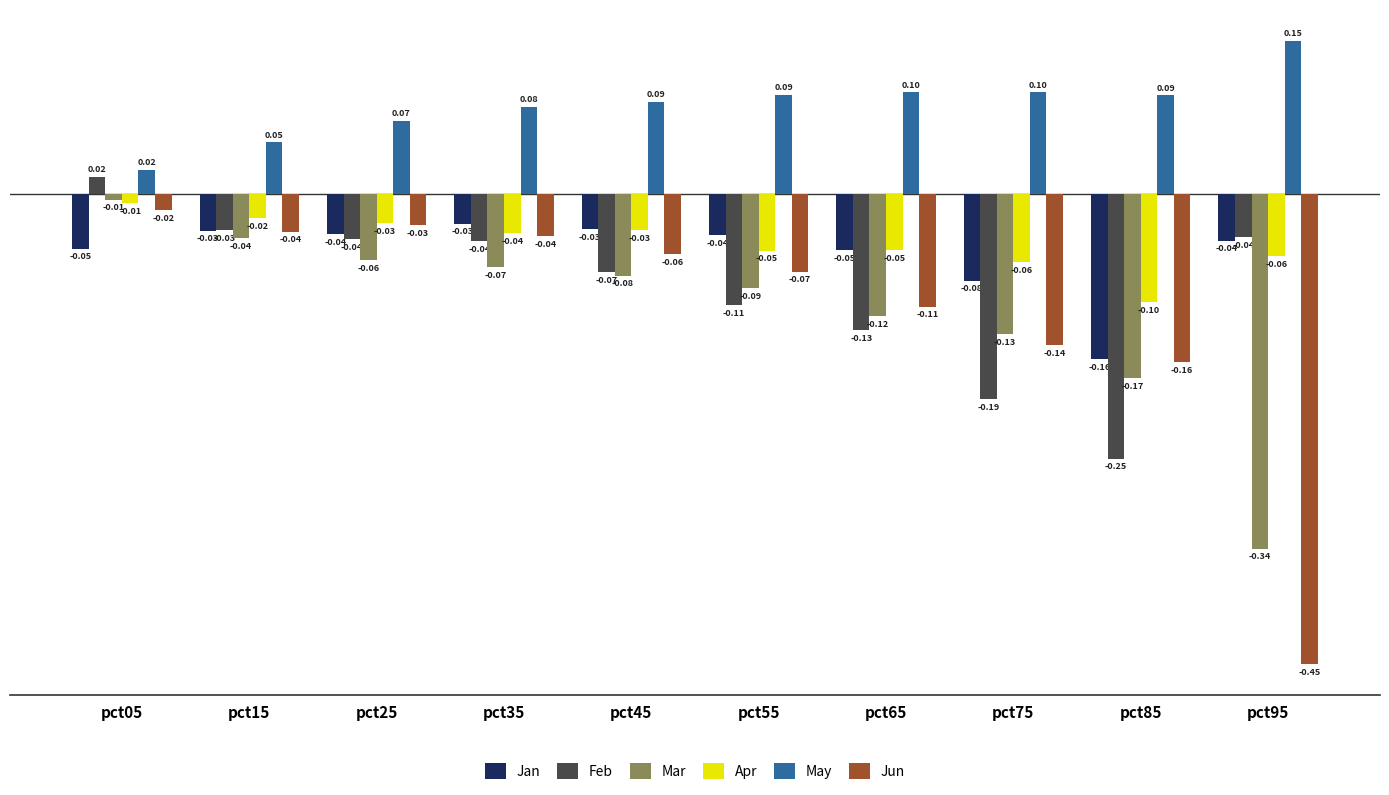

At which category is the sum across all series the highest?

pct05